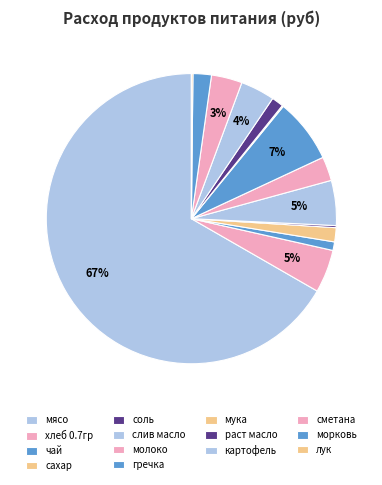

Is there any slice that represents more than half of the pie?

Yes